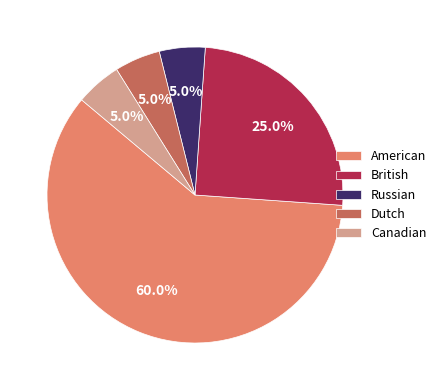

True or false: Dutch accounts for 1% of the total.

False